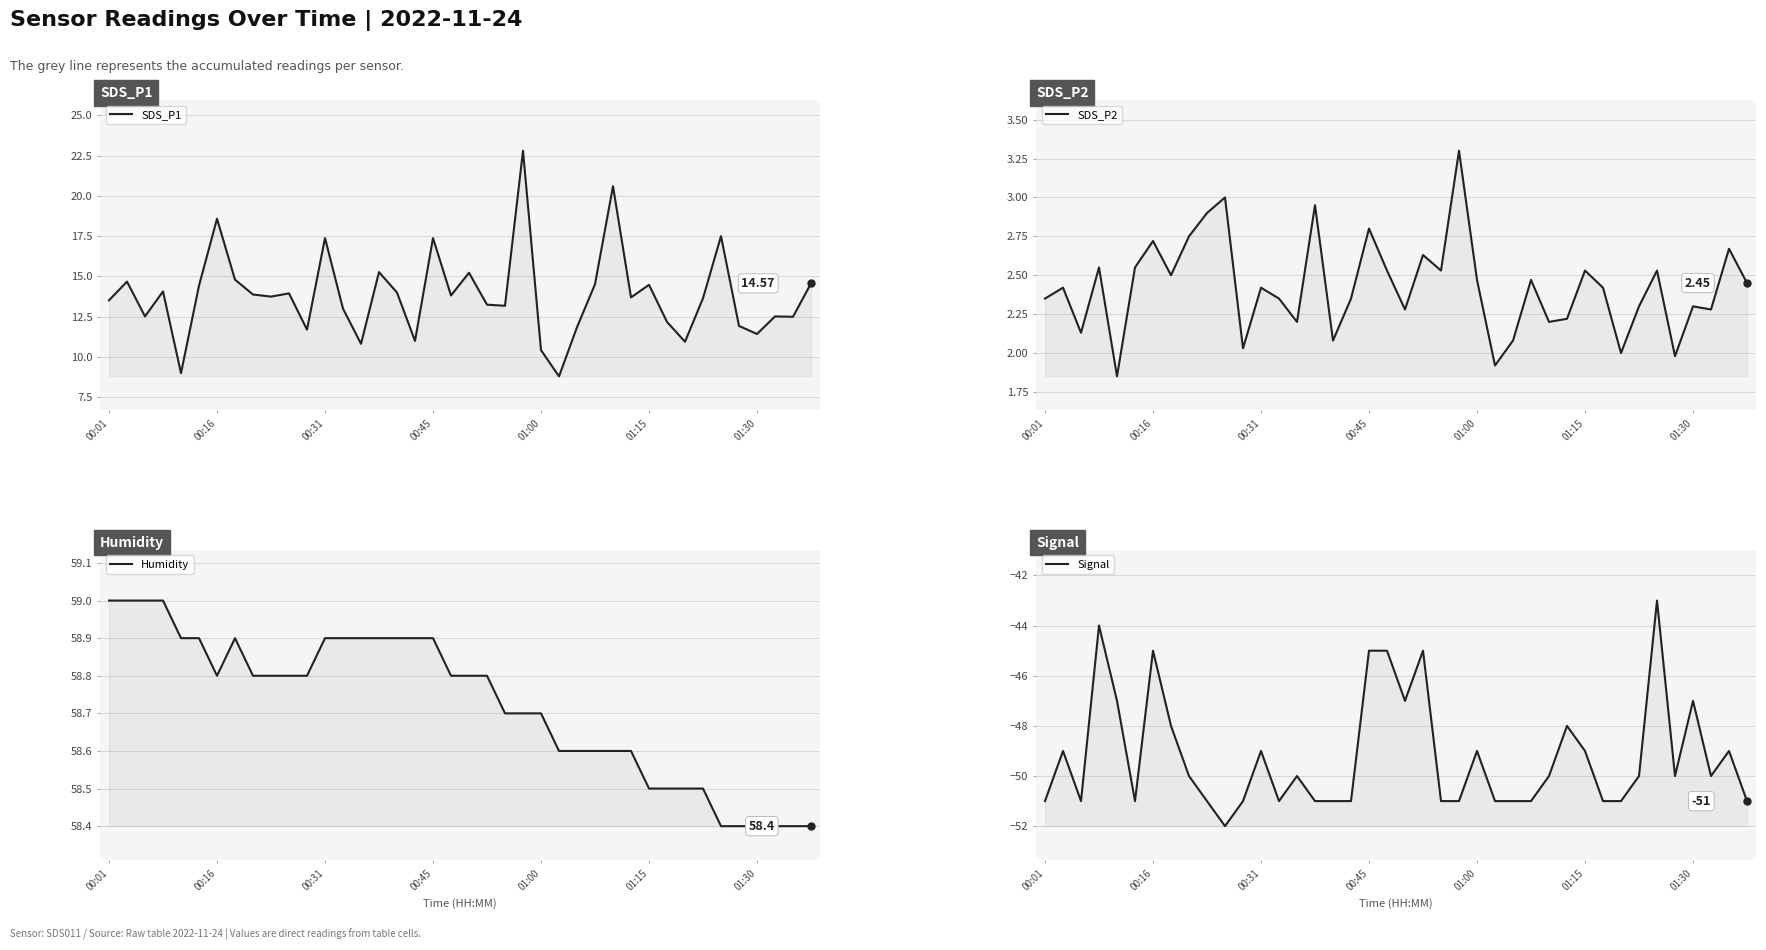

The Signal series shows -79.5 at 38. True or false?

False